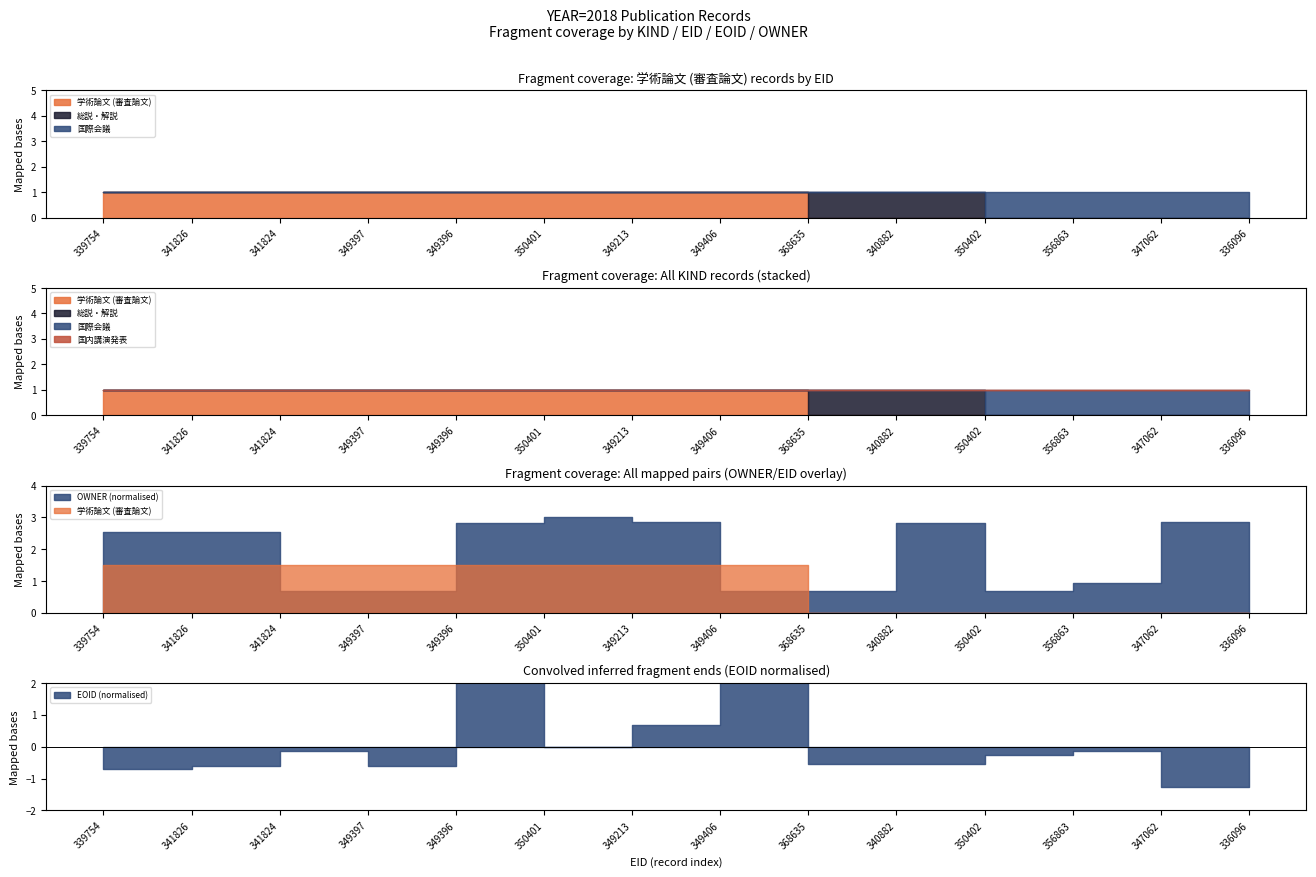

Which series has the largest total across all categories?

国内講演発表